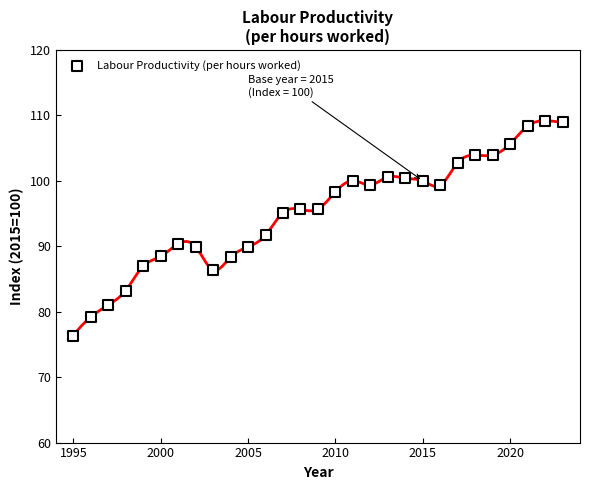

What is the range of Y values (max minus min)?

32.9